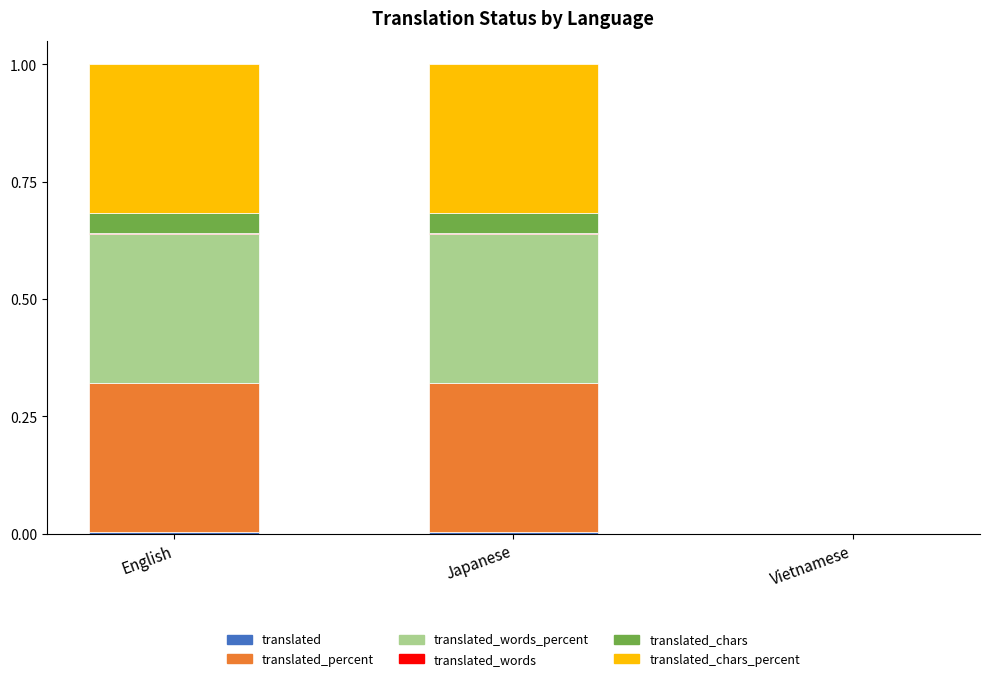

How many distinct data groups are displayed?

6